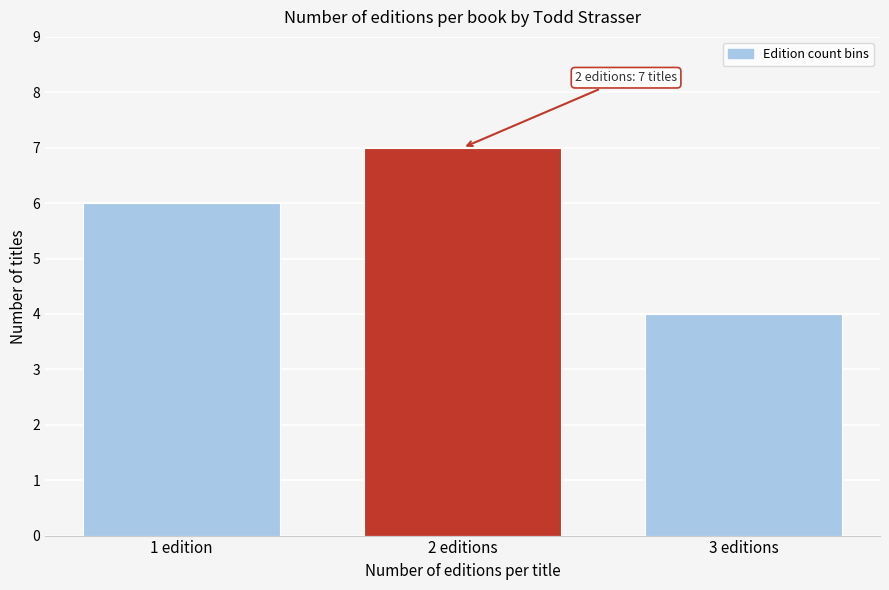

Reading left to right, what are all the values shown in this chart?

1 edition=6	2 editions=7	3 editions=4